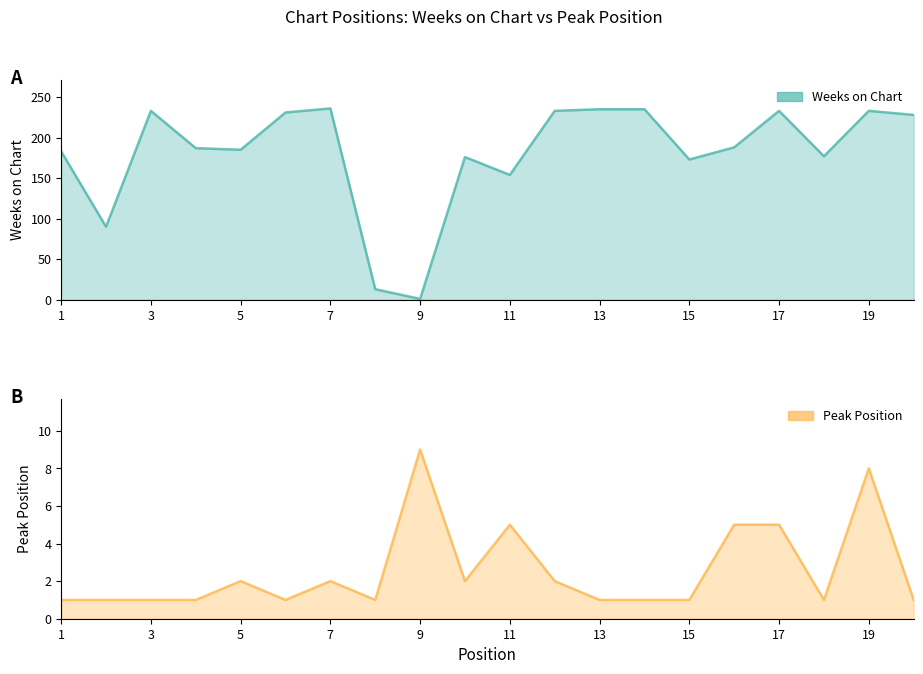

How many times do Weeks on Chart and Pico cross each other?

2